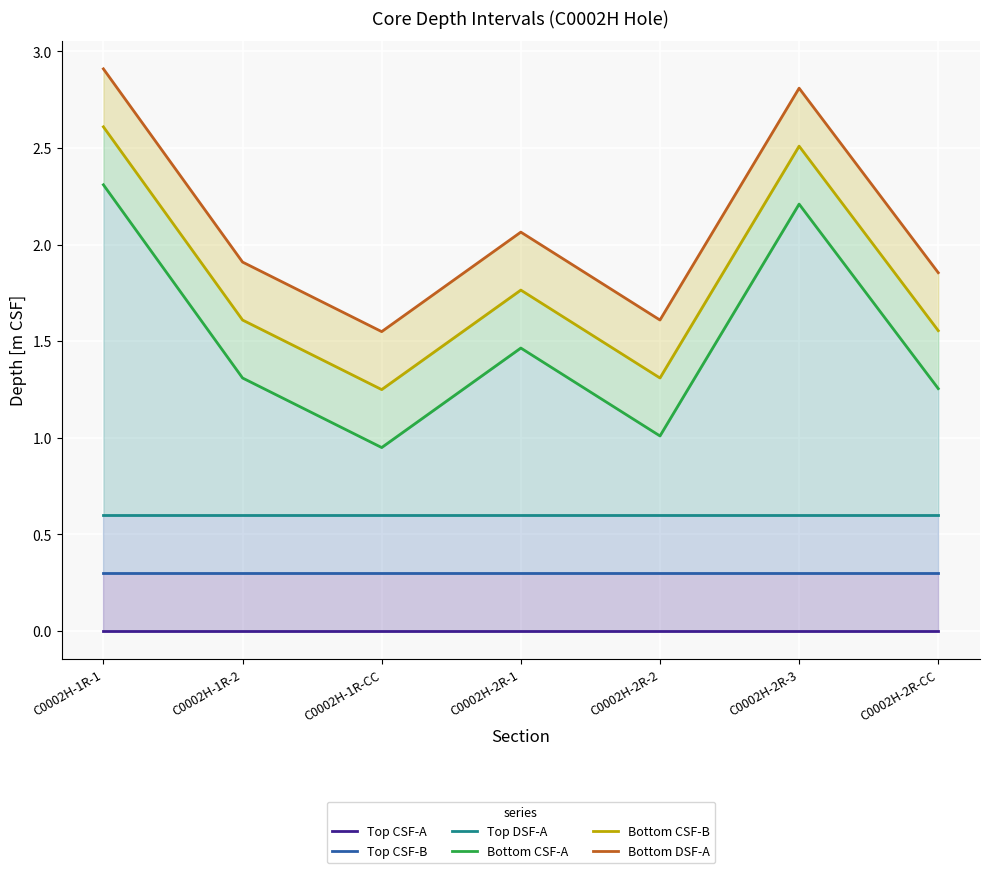

The value of Bottom CSF-B at C0002H-2R-1 is 2.6. True or false?

False